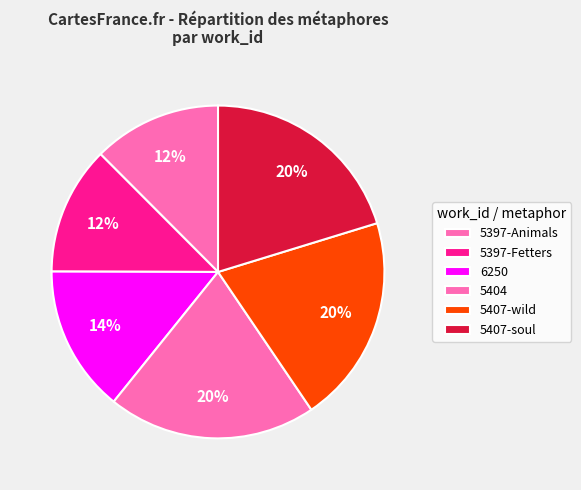

To the nearest percent, what percentage of the pie is 5397-Animals?

12%